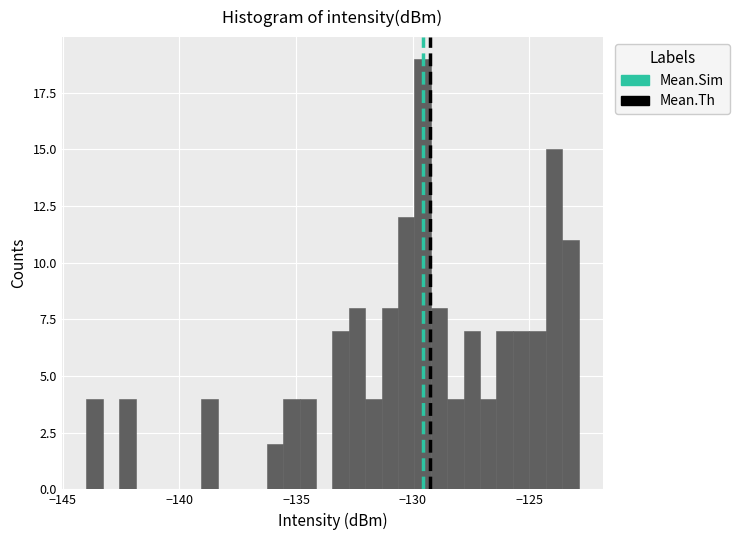

Read against the x-axis, roughly where is the centre of the tallest bar?

-129.5